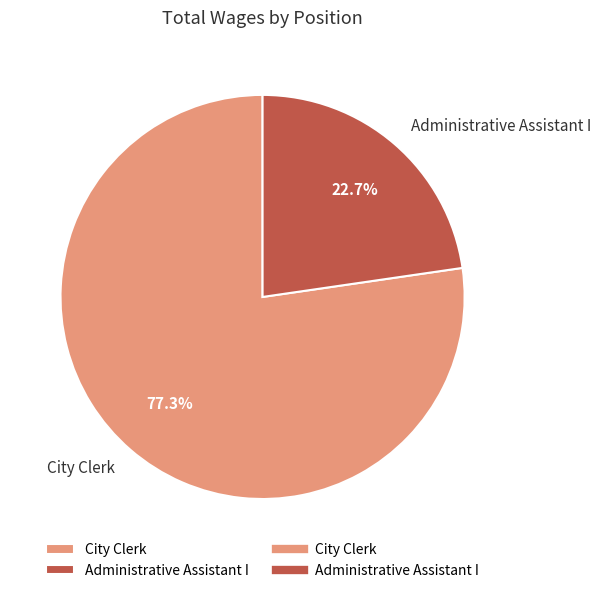

Count the number of slices in the pie.

2